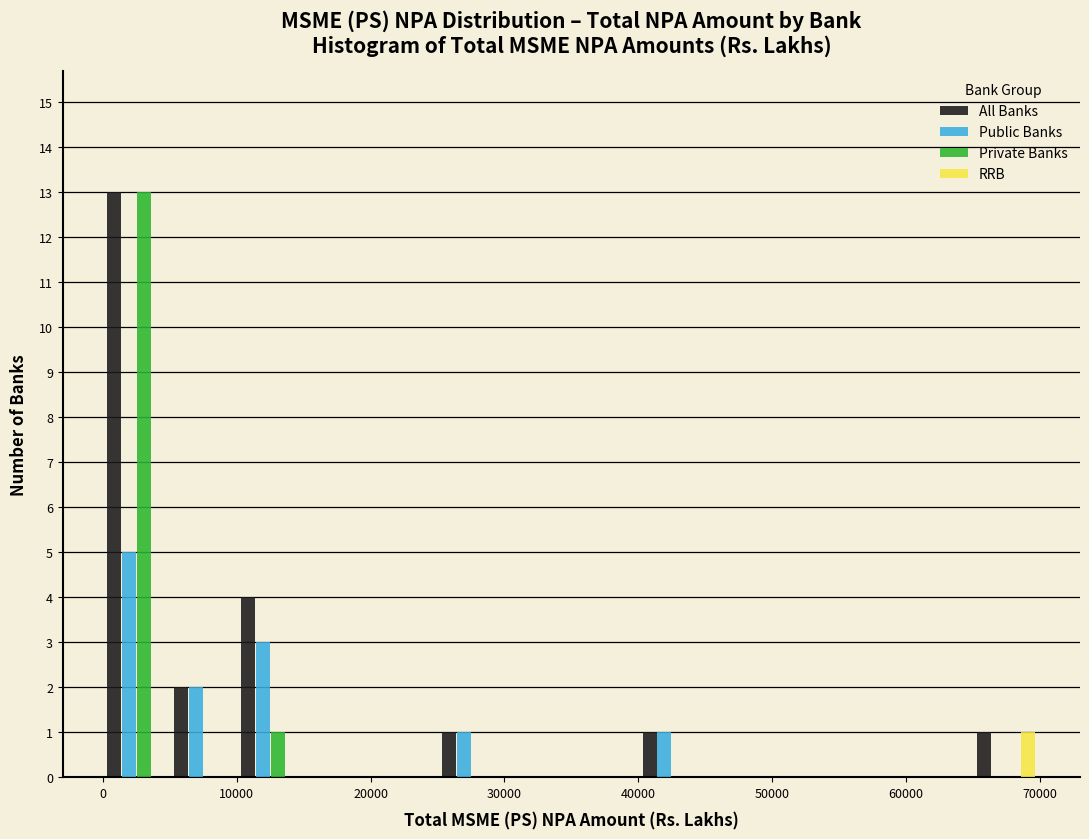

What is the height of the Private Banks bar covering 0 to 5000 on the x-axis? The values are not printed on the chart, so give them approximately, as read against the axis.

13